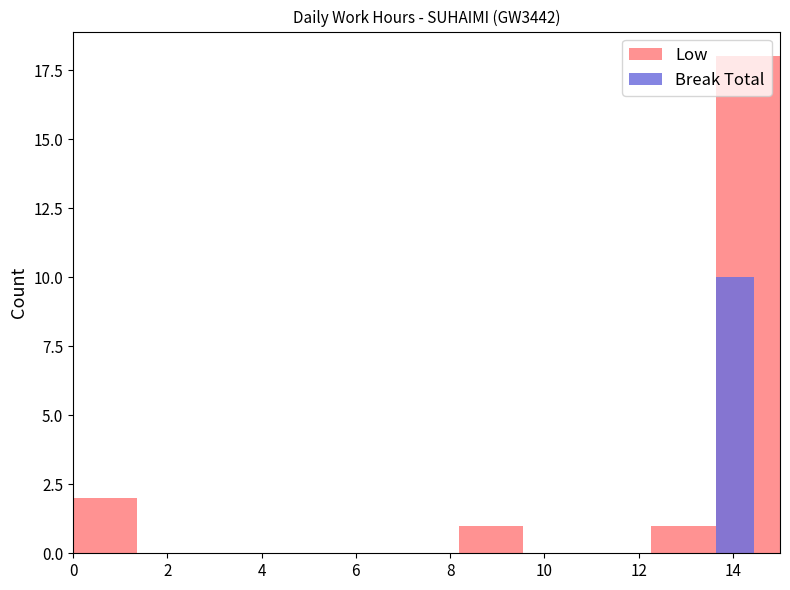

Count the number of data series in this chart.

2